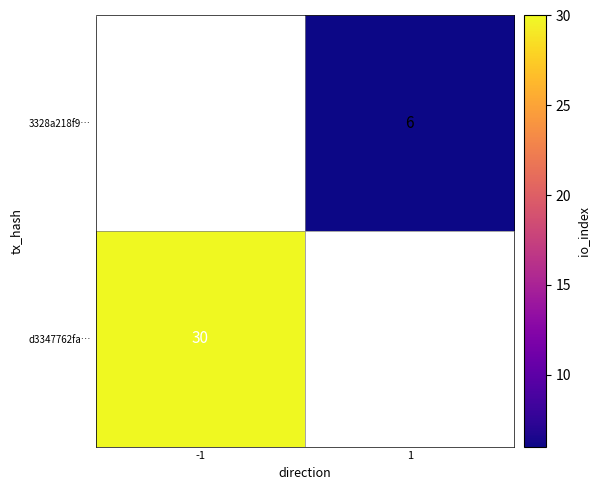

The d3347762fa… series shows 30 at -1. True or false?

True